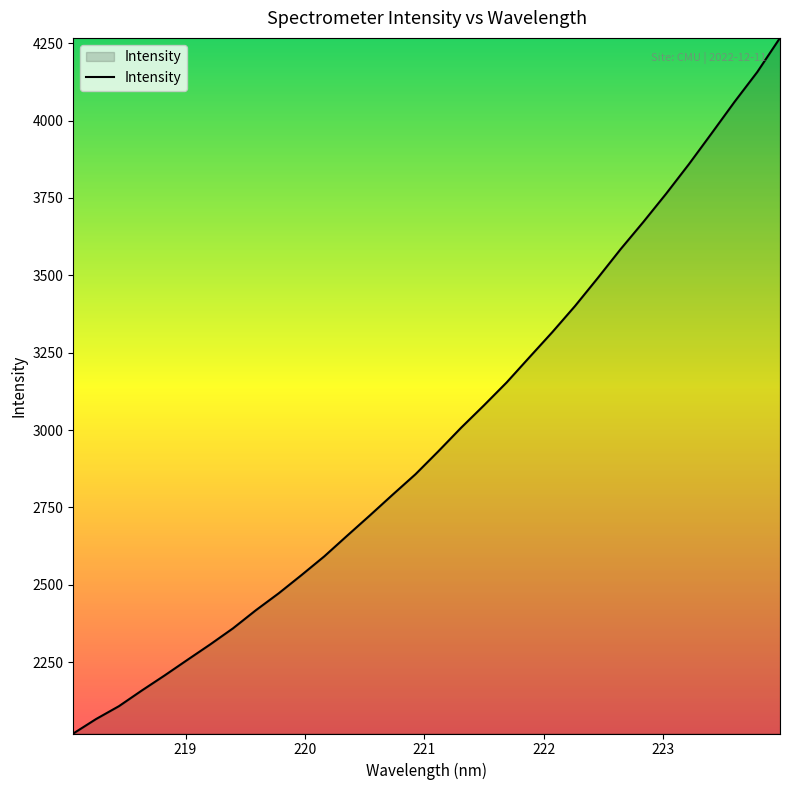

What is the greatest value displayed?

4267.3